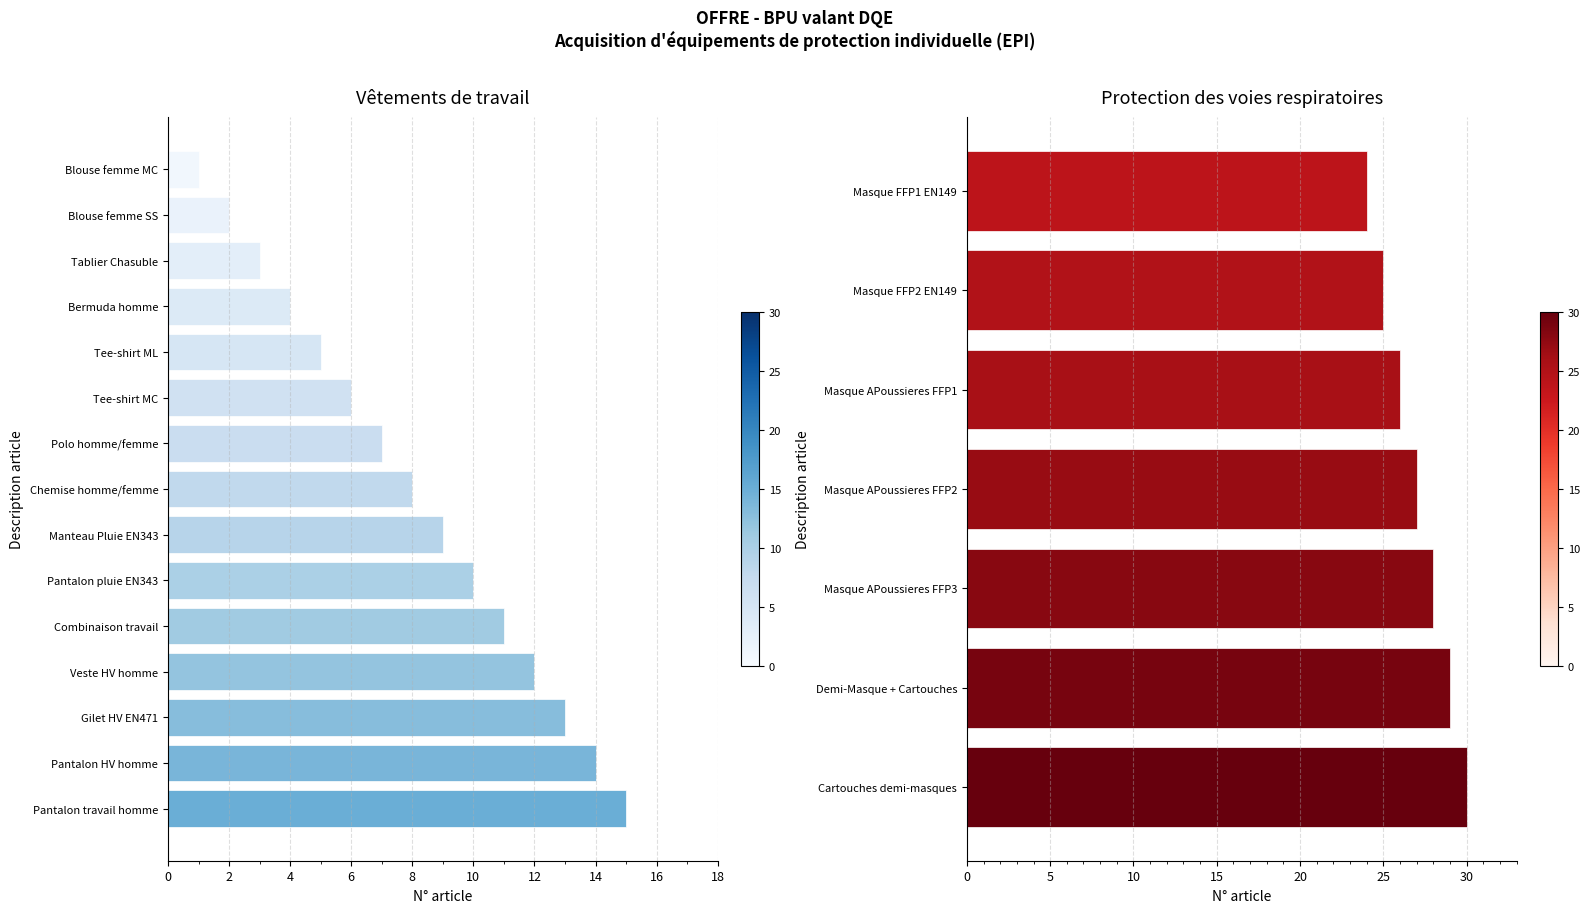

How many values are below 8?

7